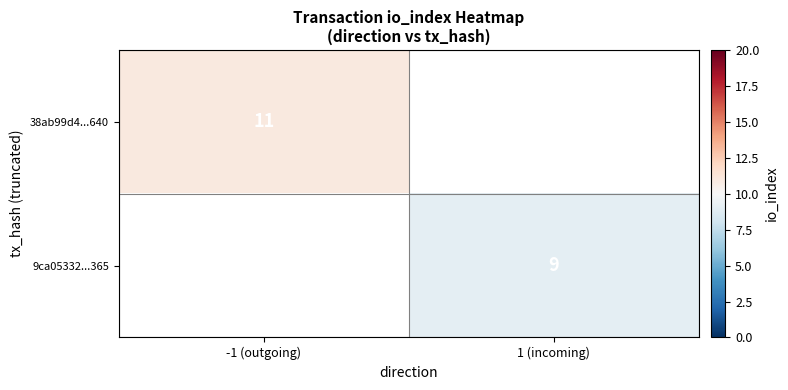

Where is 38ab99d4...640 nearest to the value 11?

-1 (outgoing)